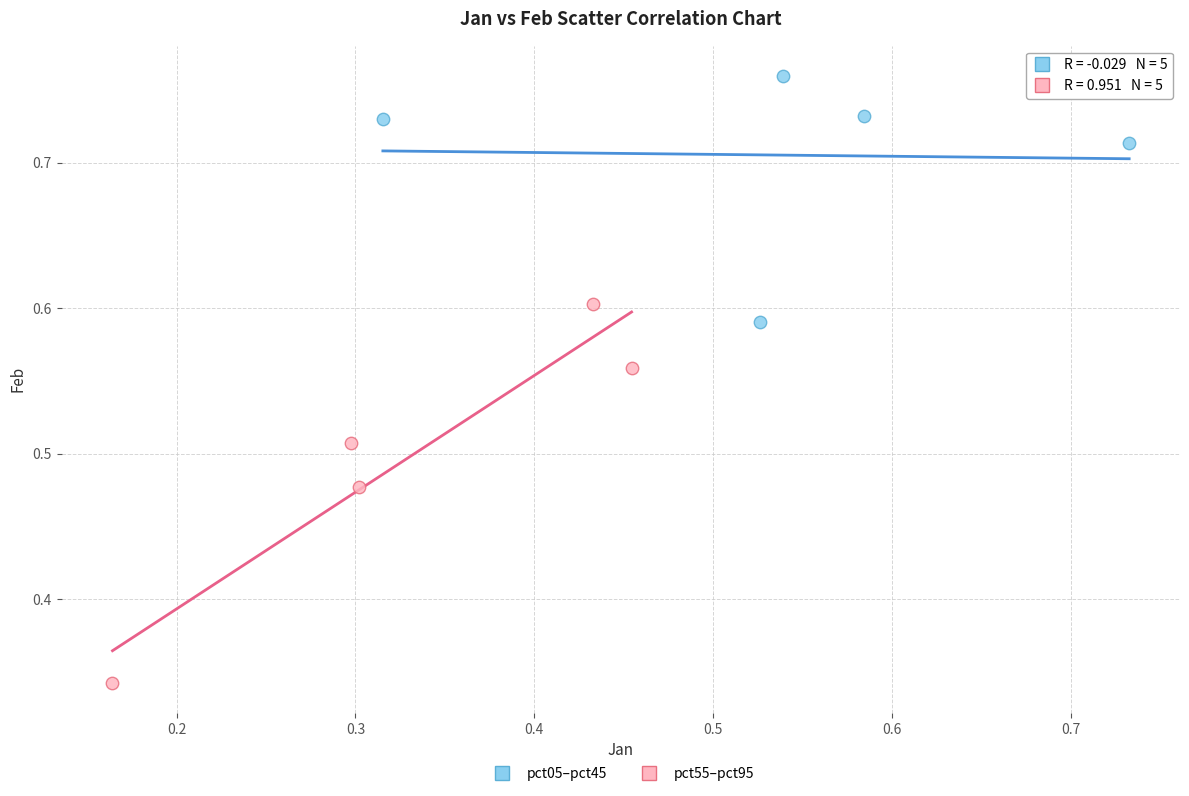

Which series has the widest spread of Y values?

pct55–pct95